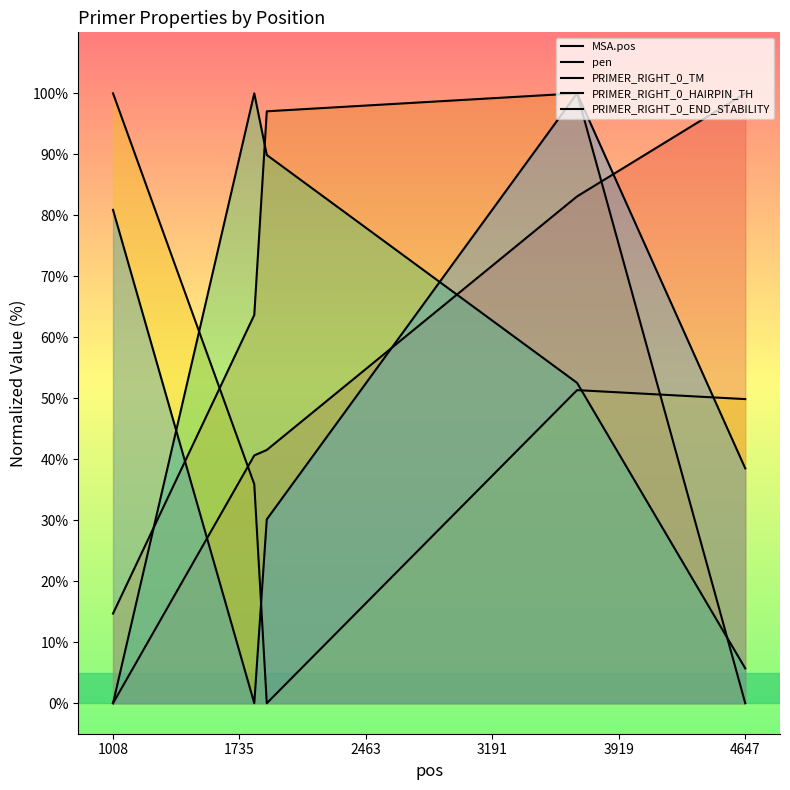

At which label does PRIMER_RIGHT_0_TM reach its peak?

1008